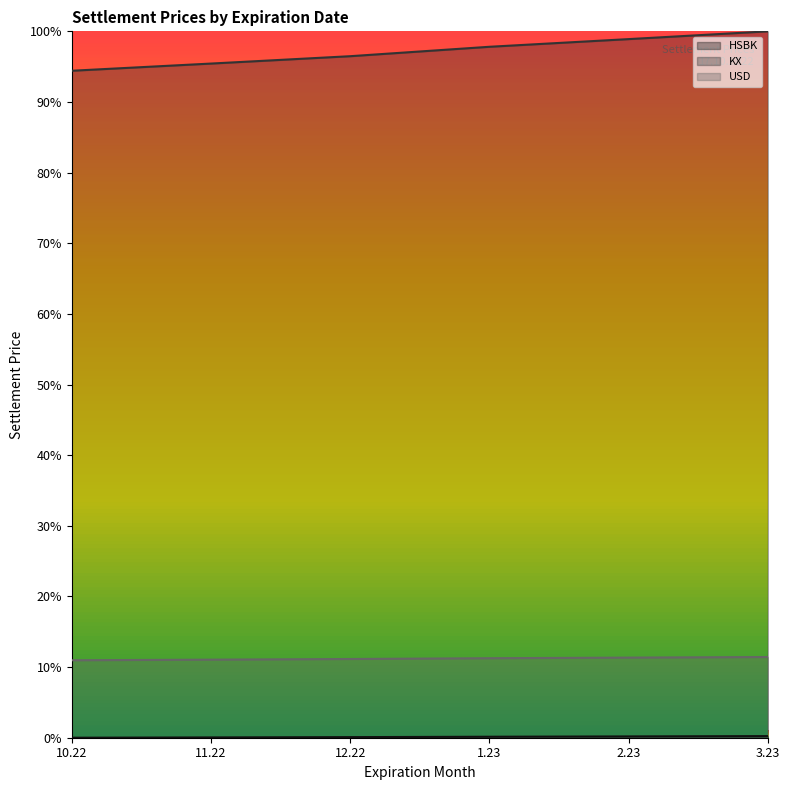

Is the value of KX at 10.22 greater than the value of HSBK at 1.23?

Yes